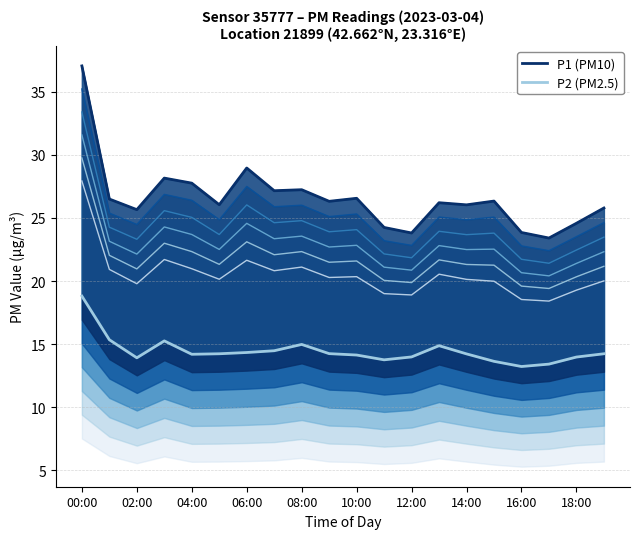

At which label does P1 reach its peak?

00:00